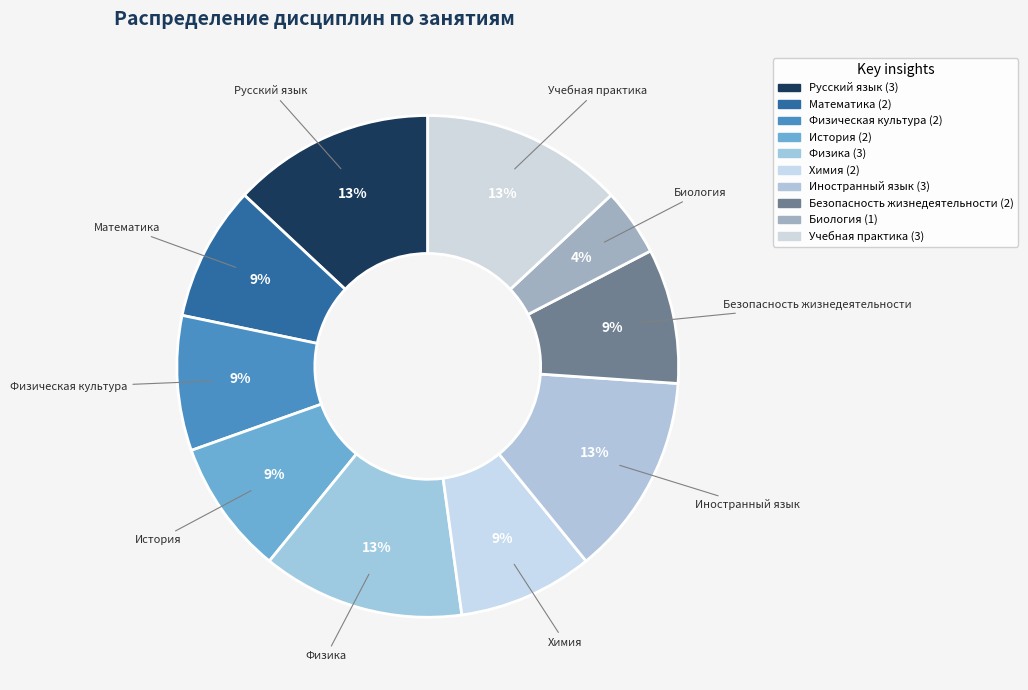

To the nearest percent, what portion does Химия represent?

9%